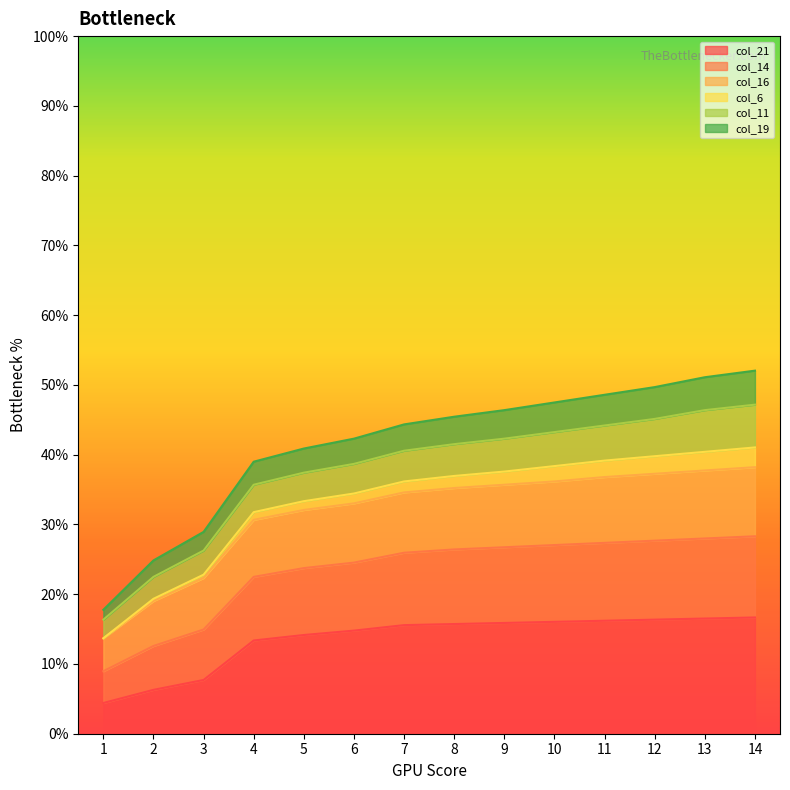

True or false: col_19 and col_21 cross at least once.

False